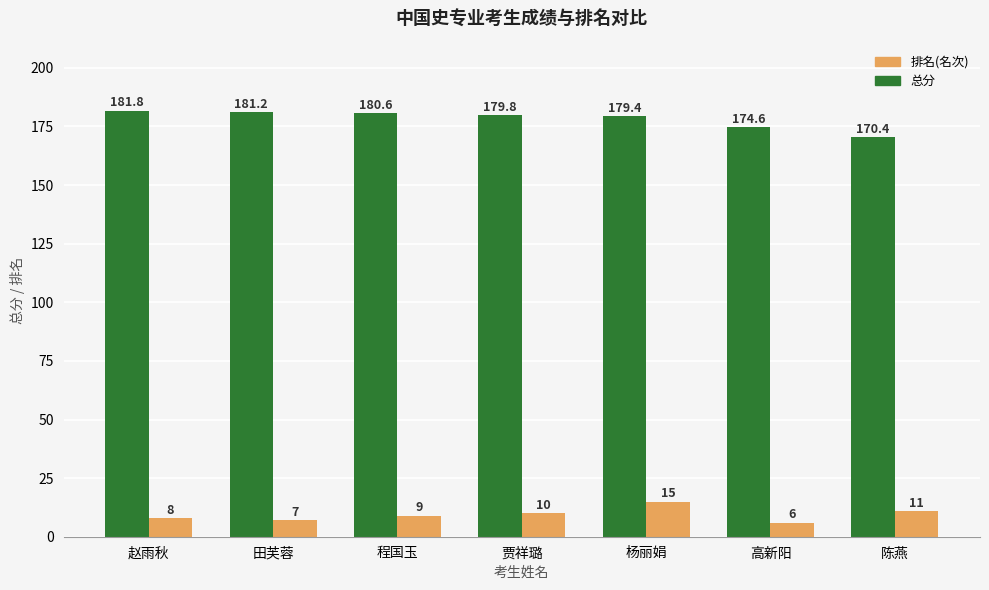

What is the average value of the 排名(名次) series?

9.4